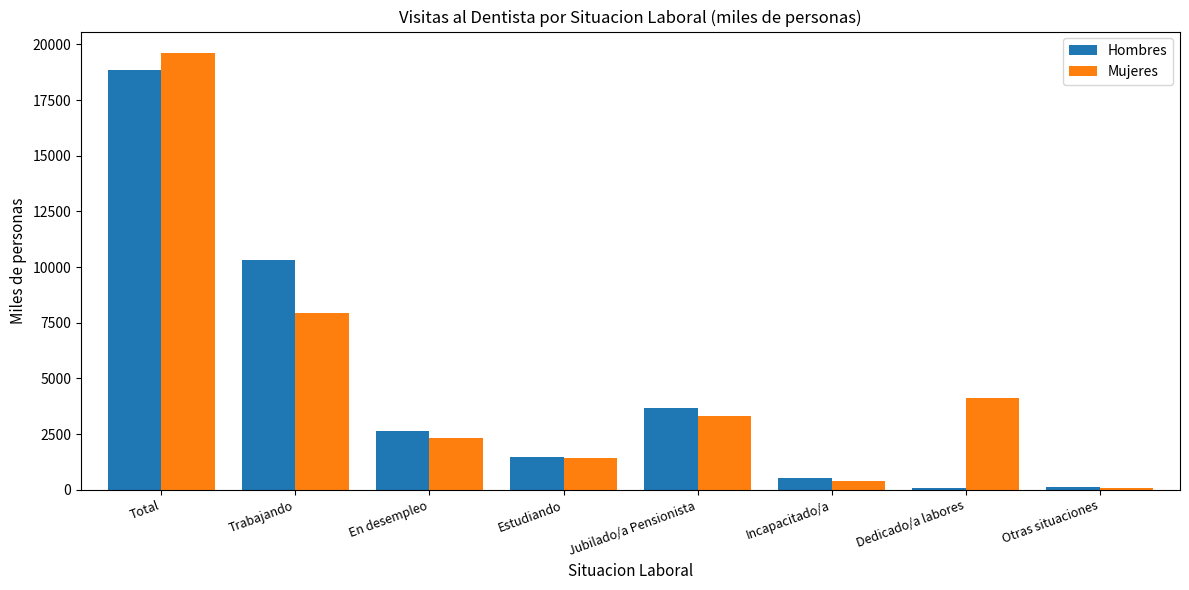

What is the difference between the maximum and minimum values in the Hombres series?

18770.9